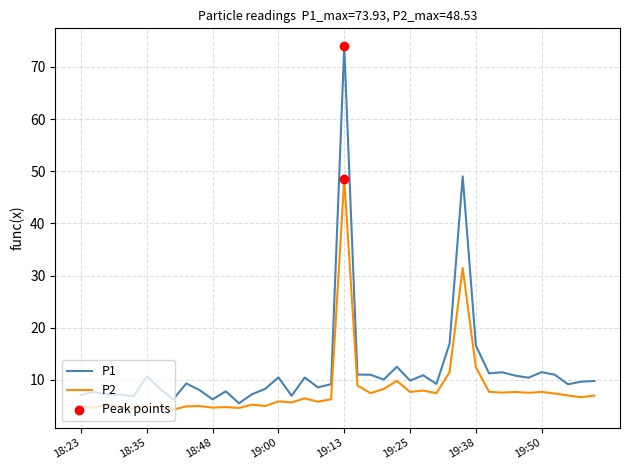

Which series has the largest total across all categories?

P1